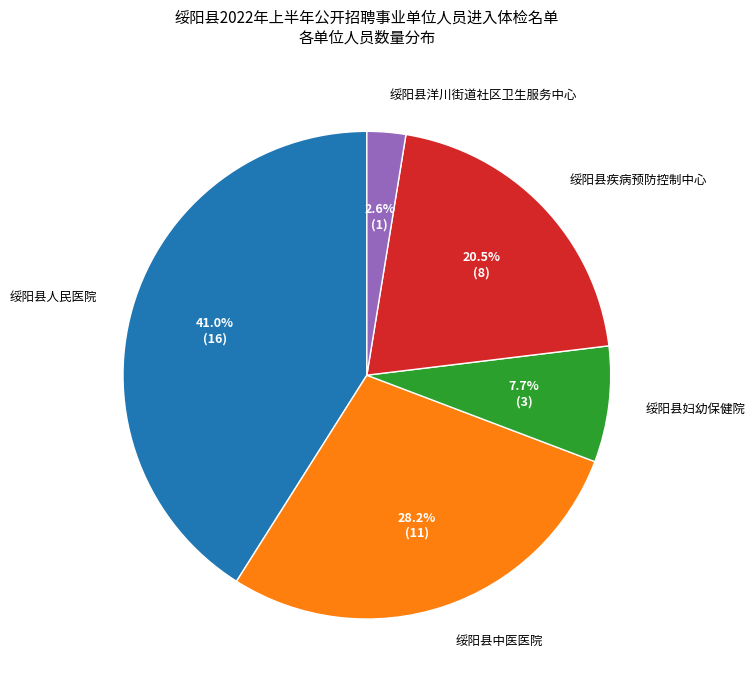

What percentage do 绥阳县人民医院 and 绥阳县洋川街道社区卫生服务中心 together represent?

43.6%